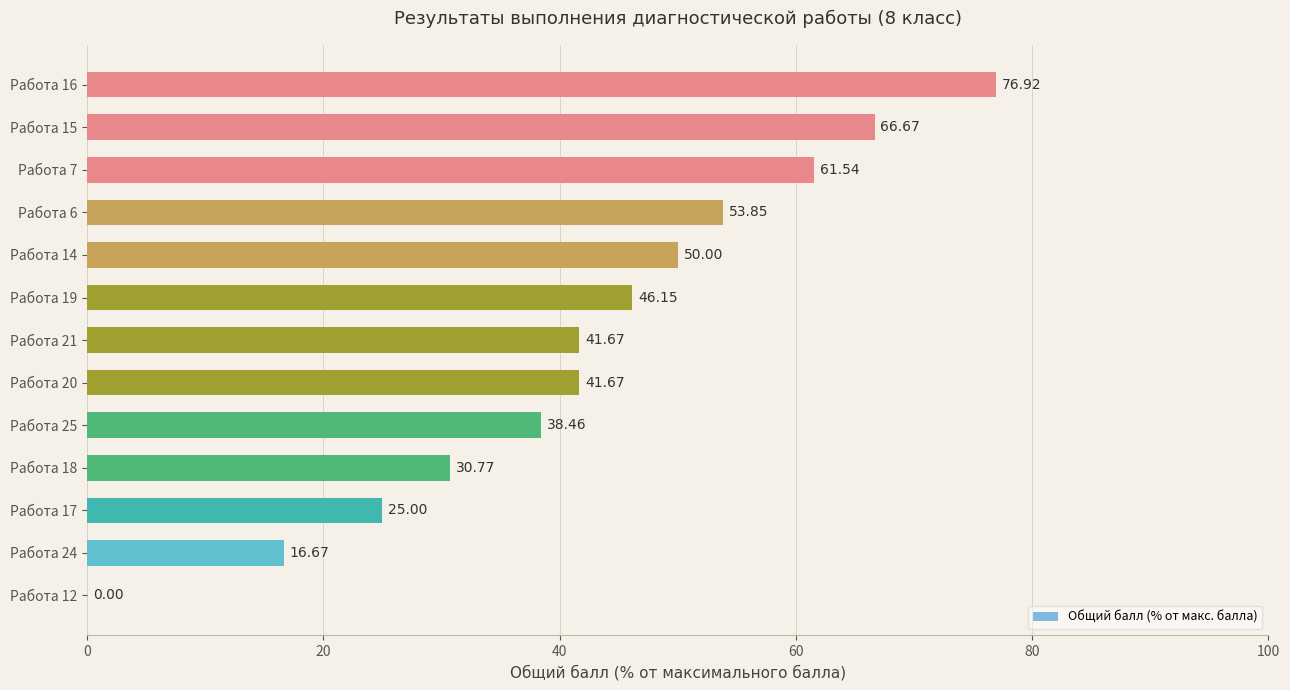

What is the sum of the values at Работа 16 and Работа 21?

118.6